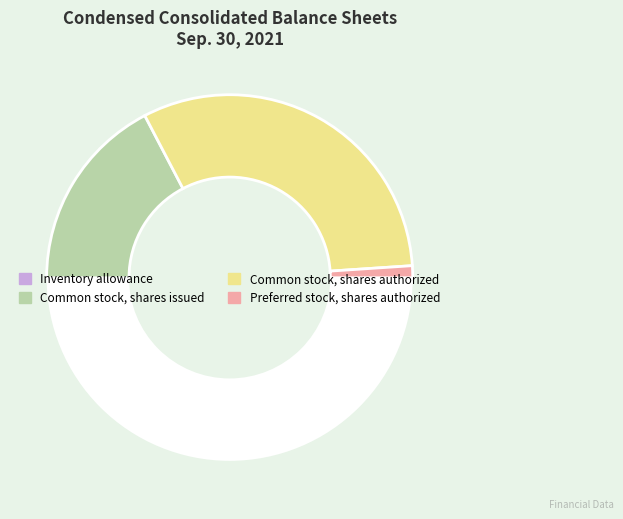

To the nearest percent, what is the difference between the largest and smallest slice percentages?

63%